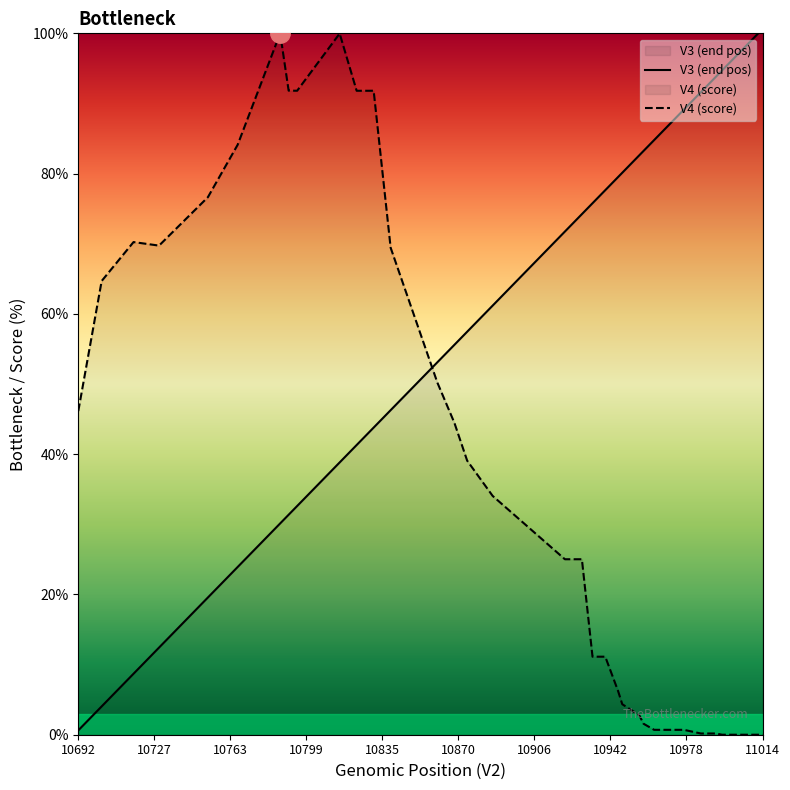

After their last crossing, which series has the higher values: V4 (score) or V3 (end pos)?

V3 (end pos)